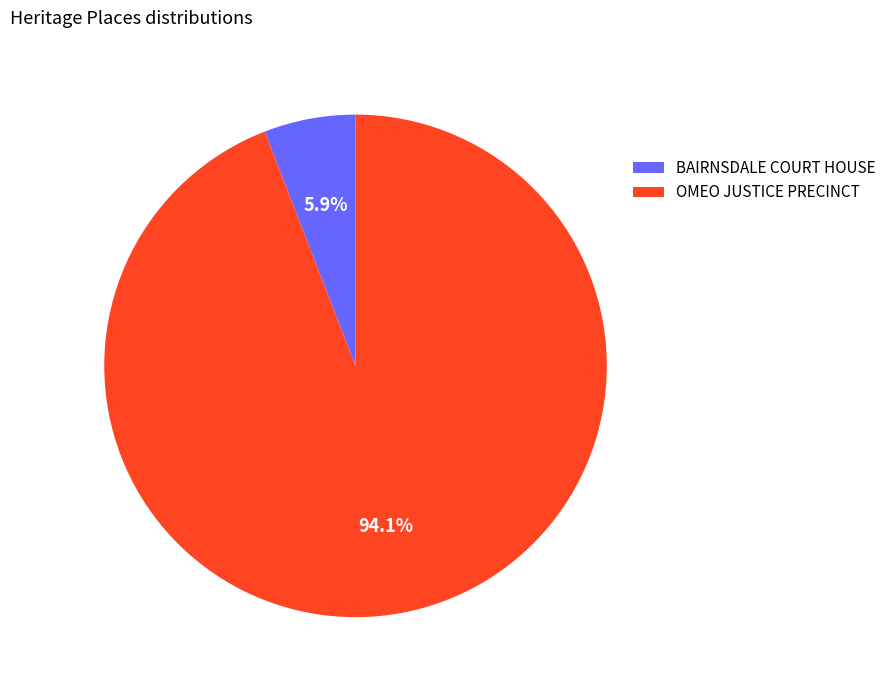

To the nearest percent, what portion does OMEO JUSTICE PRECINCT represent?

94%